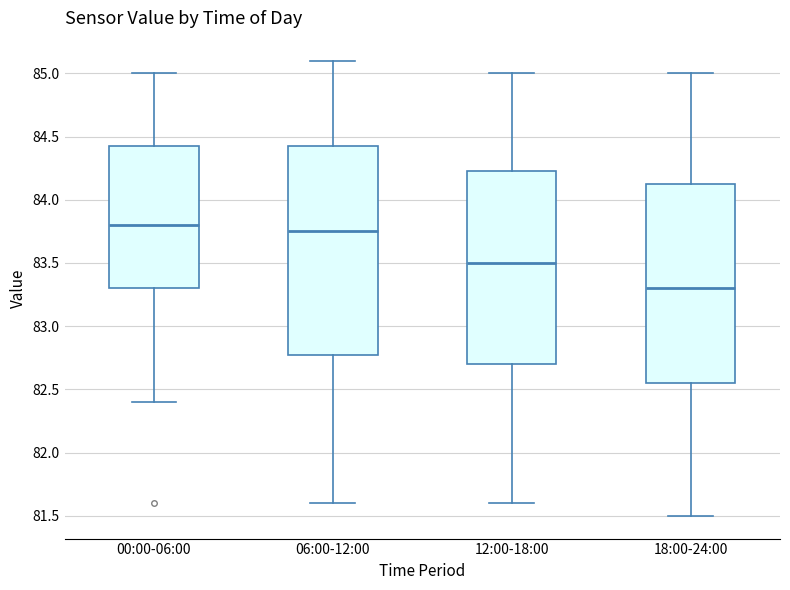

Reading left to right, transcribe this box plot: for each box, give where its median line is, the range the box spans, and where its two whiskers end, as read against the y-axis. The values are not printed on the chart, so give them approximately, as read against the axis.

00:00-06:00: median 83.80, box 83.30 to 84.45, whiskers 82.40 to 85.00
06:00-12:00: median 83.75, box 82.80 to 84.45, whiskers 81.60 to 85.10
12:00-18:00: median 83.50, box 82.70 to 84.25, whiskers 81.60 to 85.00
18:00-24:00: median 83.30, box 82.55 to 84.15, whiskers 81.50 to 85.00